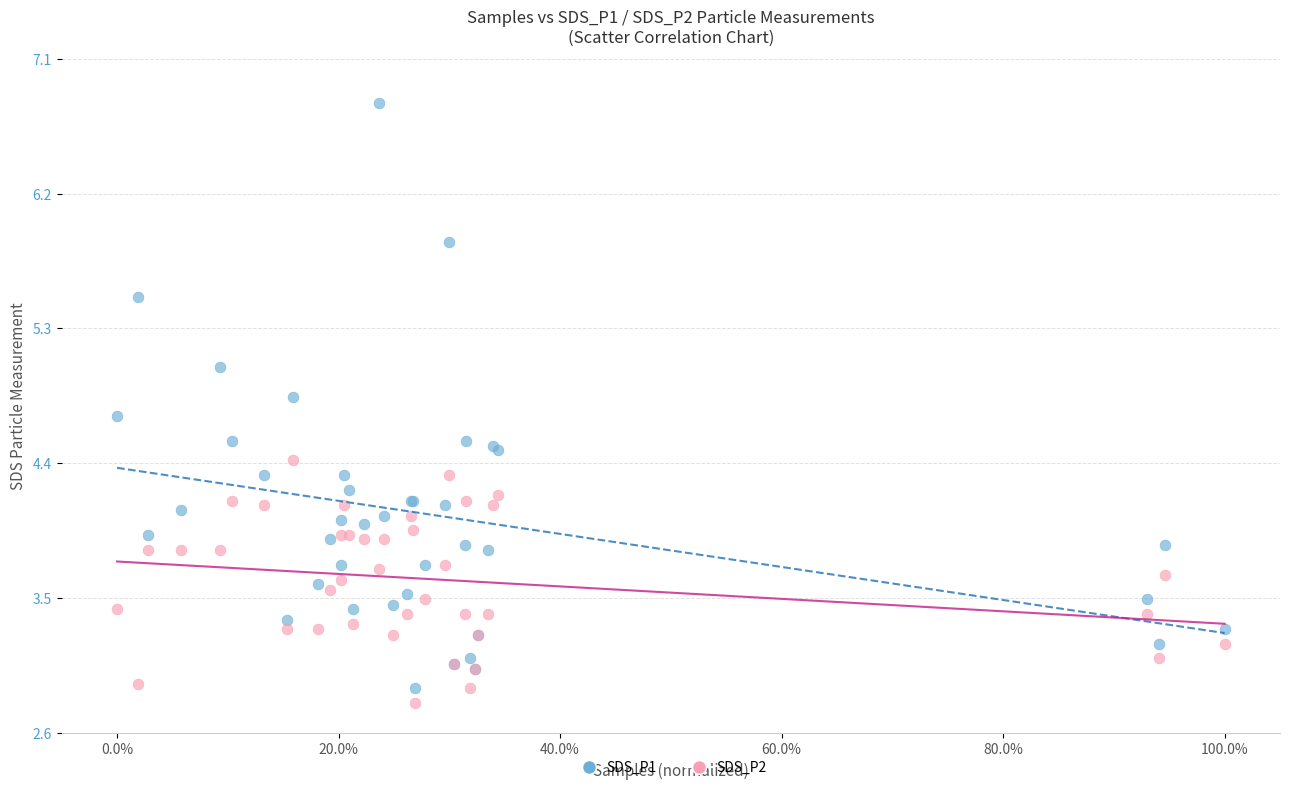

Which series has the largest Y range (max minus min)?

SDS_P1